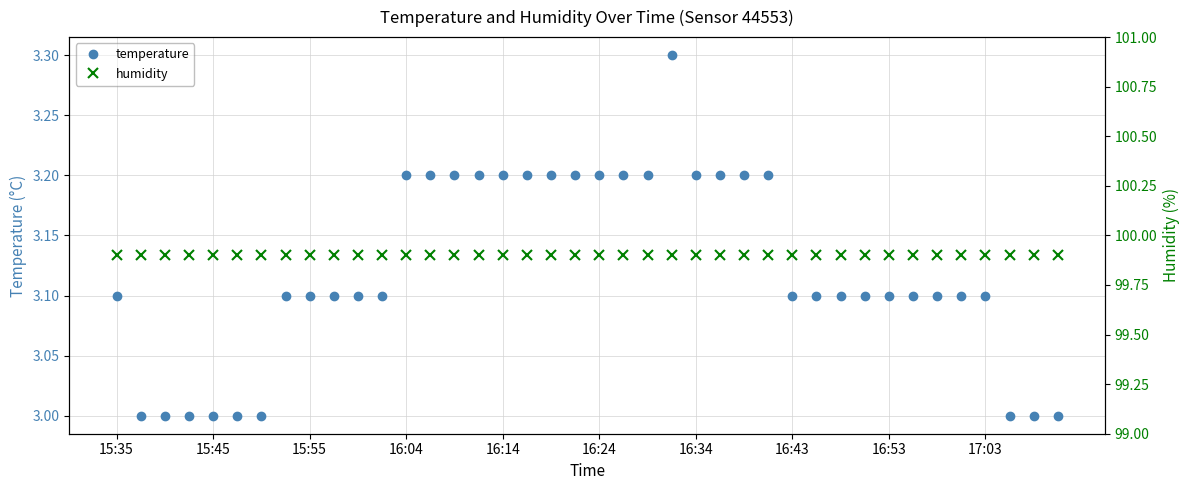

At which label does temperature reach its peak?

23